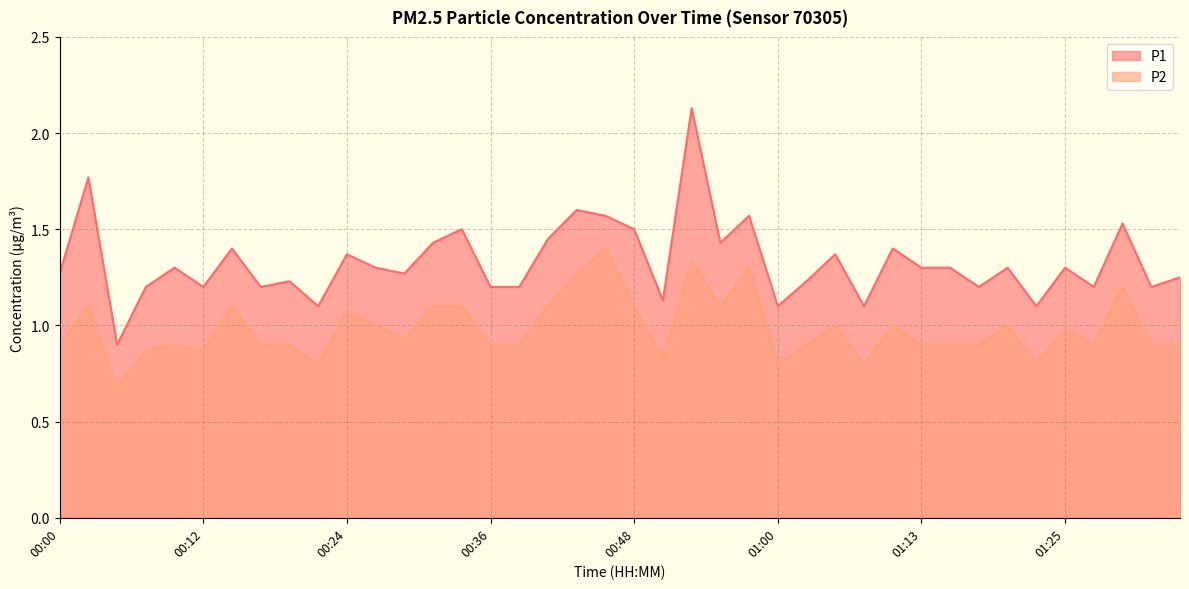

At which category is the sum across all series the highest?

00:53